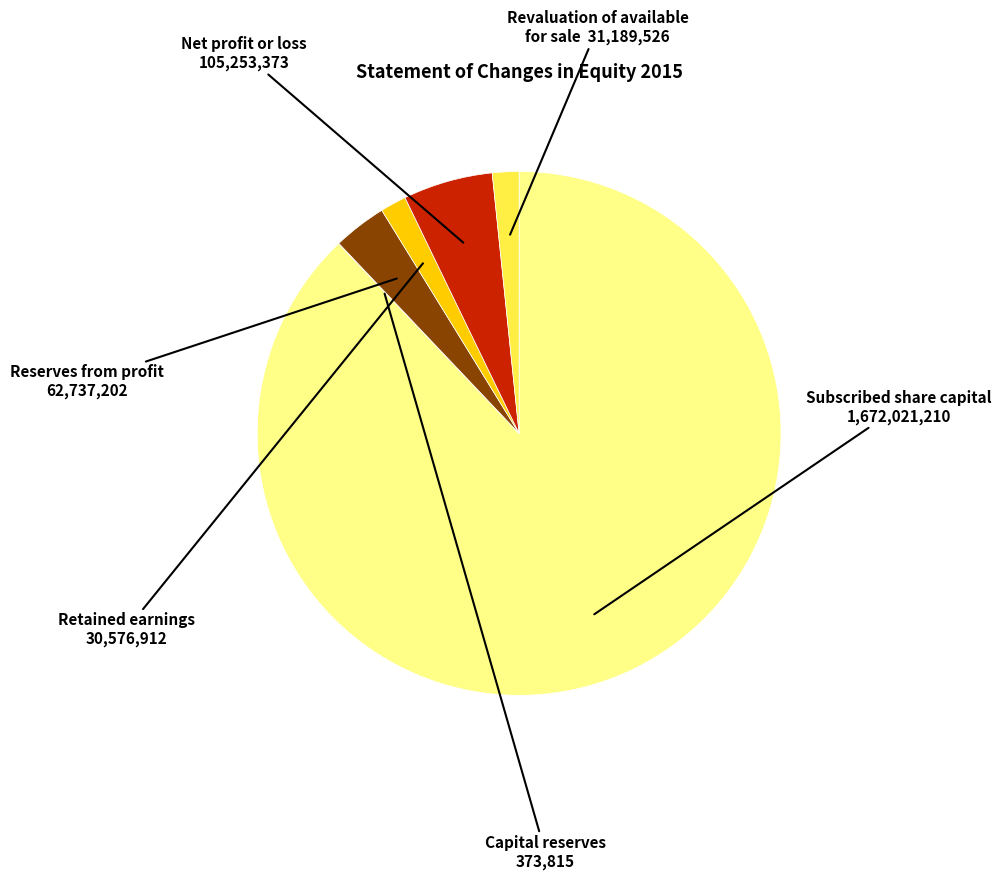

Which has a higher value, Subscribed share capital or Revaluation of available for sale?

Subscribed share capital